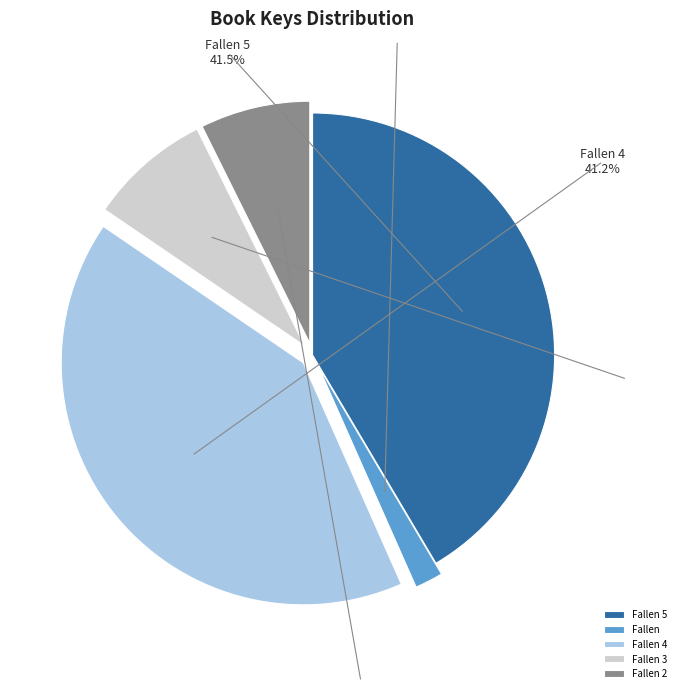

Does Fallen 2 (71412866) account for over 50% of the chart?

No